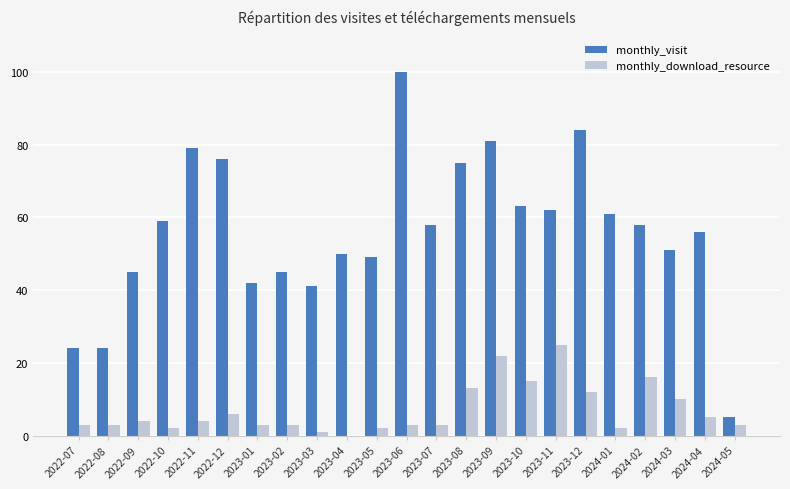

Reading right to left, what are all the values shown in this chart?

monthly_visit: 5	56	51	58	61	84	62	63	81	75	58	100	49	50	41	45	42	76	79	59	45	24	24
monthly_download_resource: 3	5	10	16	2	12	25	15	22	13	3	3	2	0	1	3	3	6	4	2	4	3	3